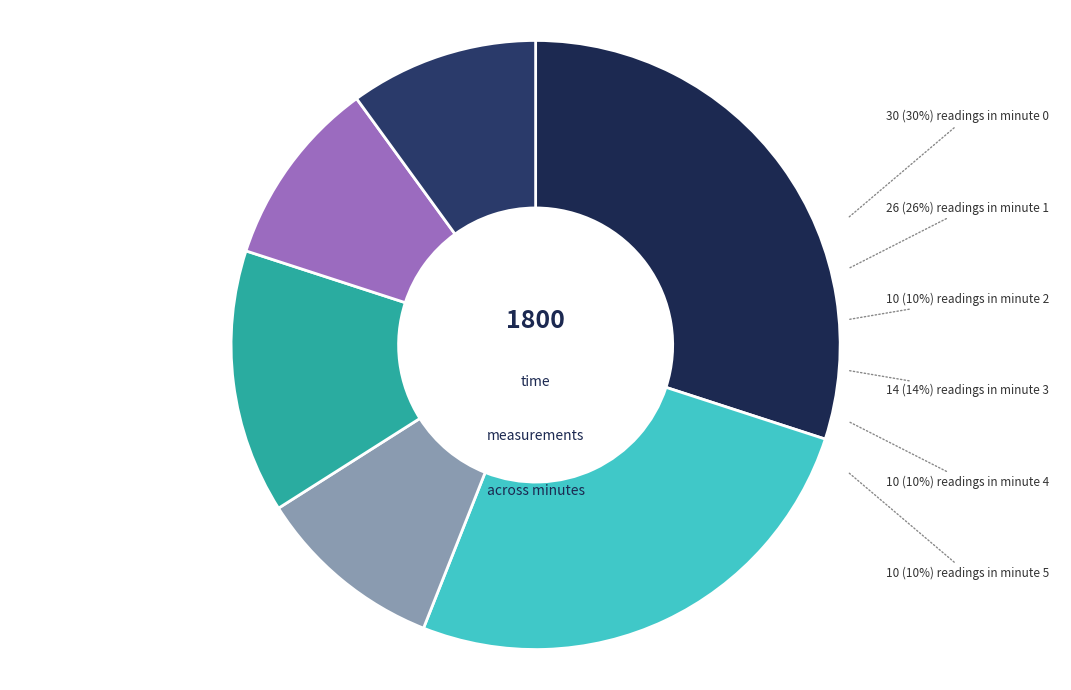

How many slices are in this pie chart?

6